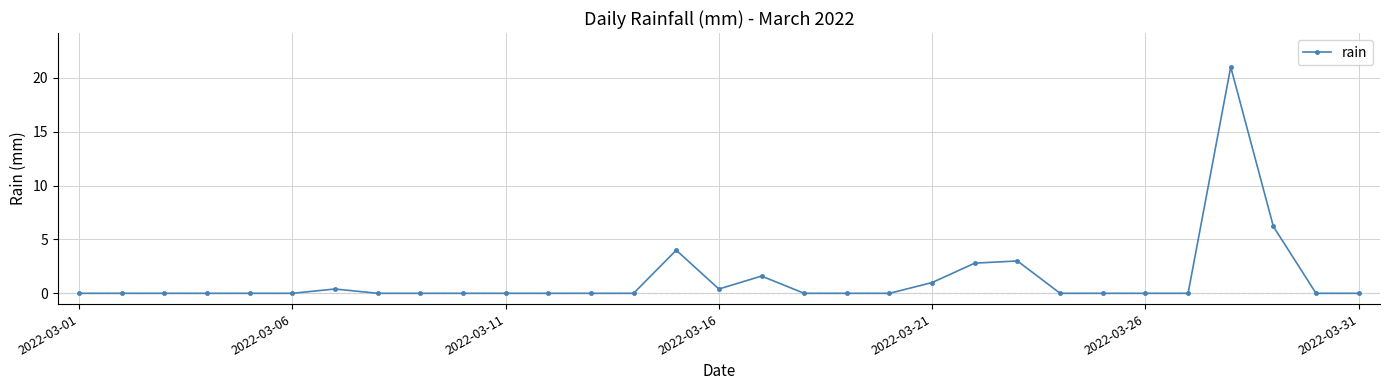

What is the greatest value displayed?

21.0